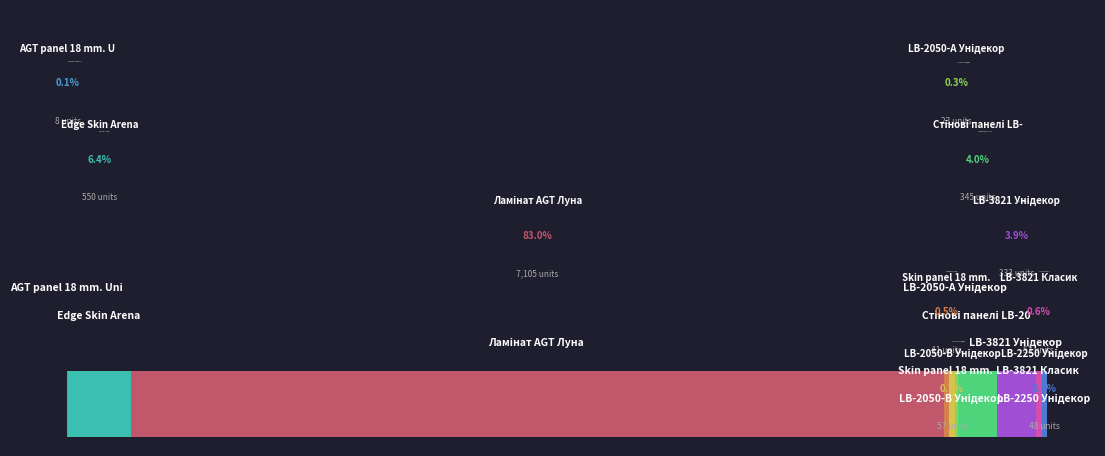

What is the value of the 3rd bar from the left?

7105